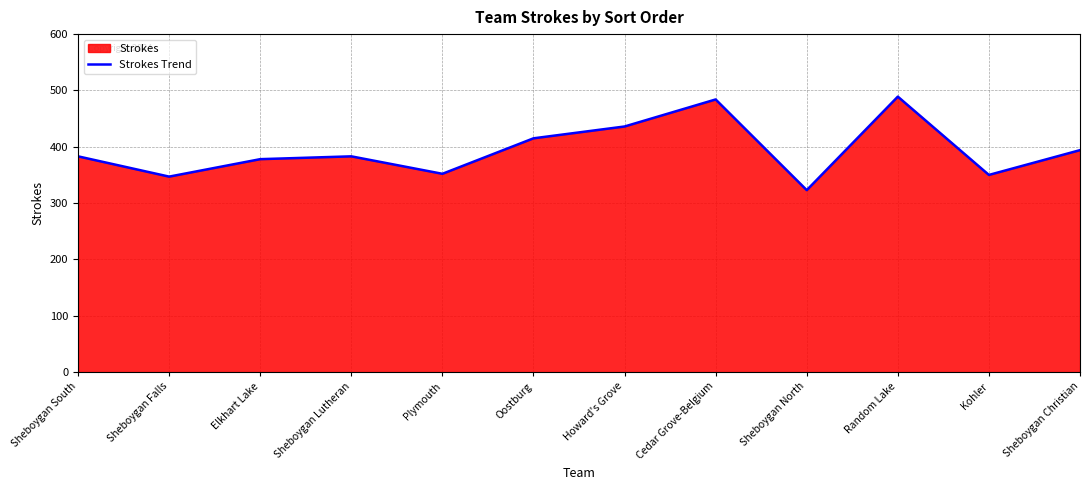

Between Kohler and Random Lake, which is larger?

Random Lake